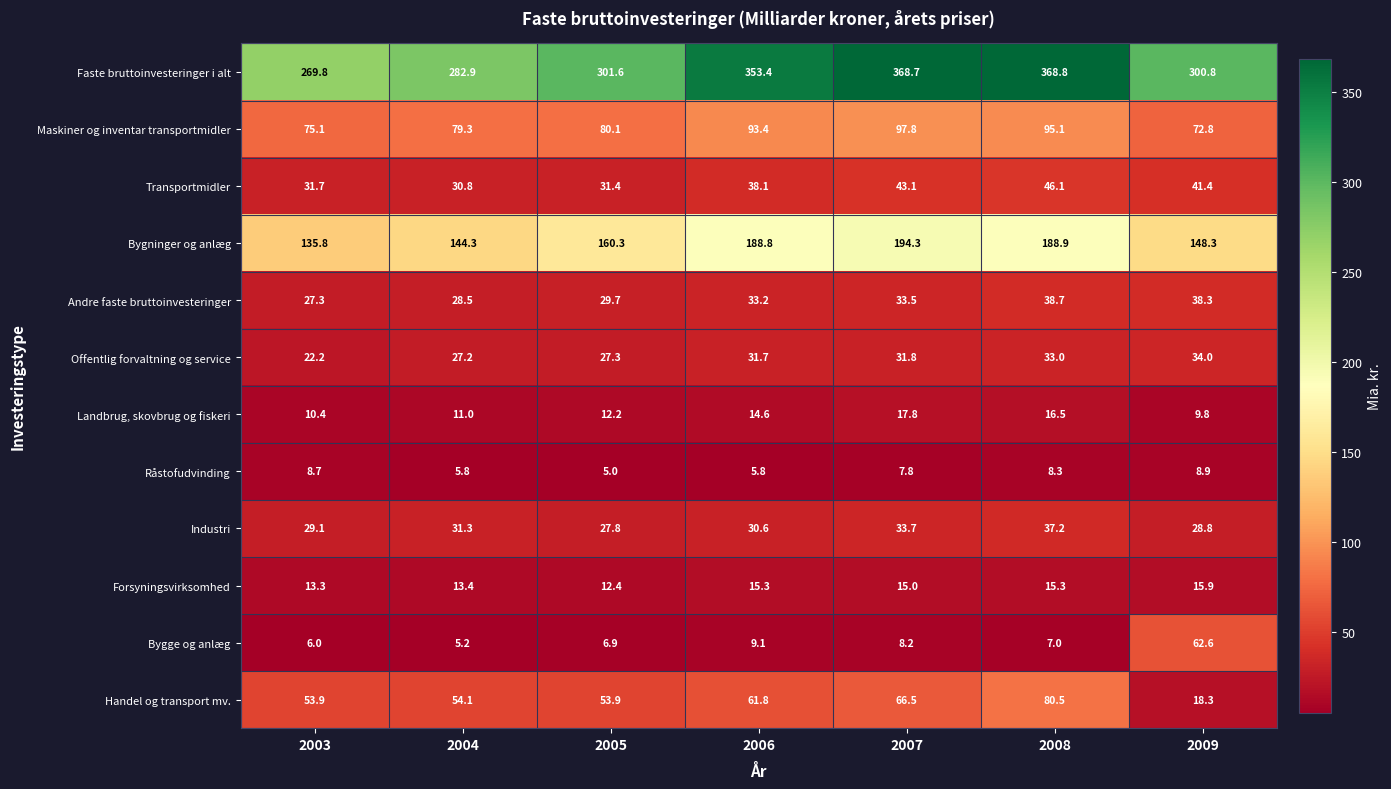

At which category is the sum across all series the highest?

2008